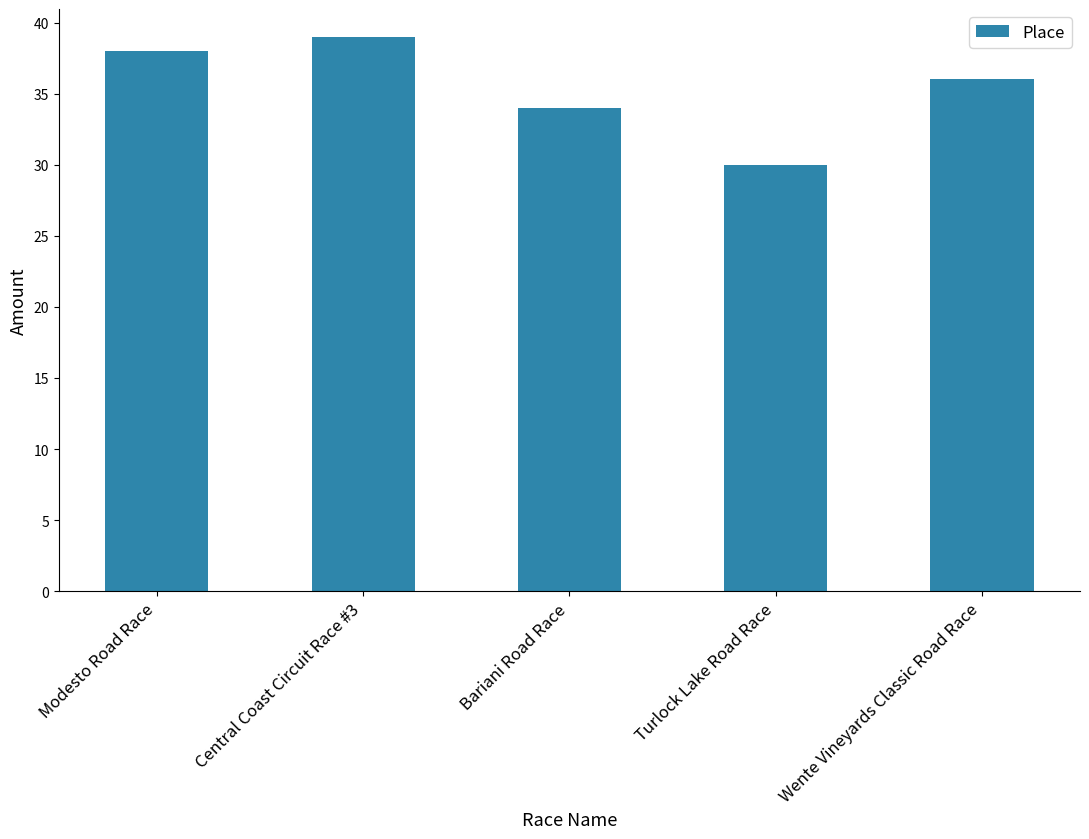

How many series are shown in this chart?

1